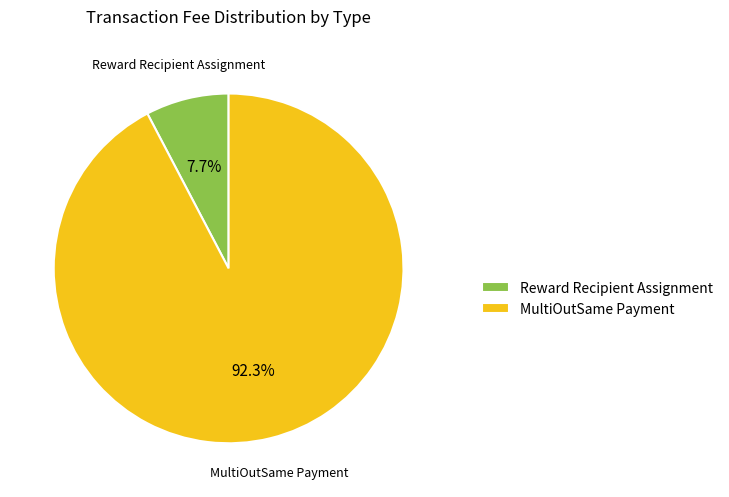

Is there a majority slice in this chart?

Yes